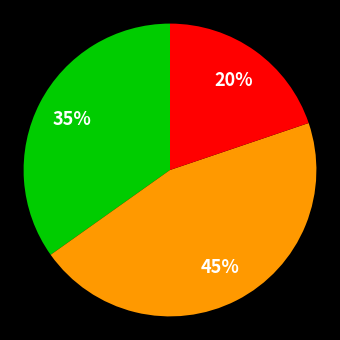

Is there a majority slice in this chart?

No